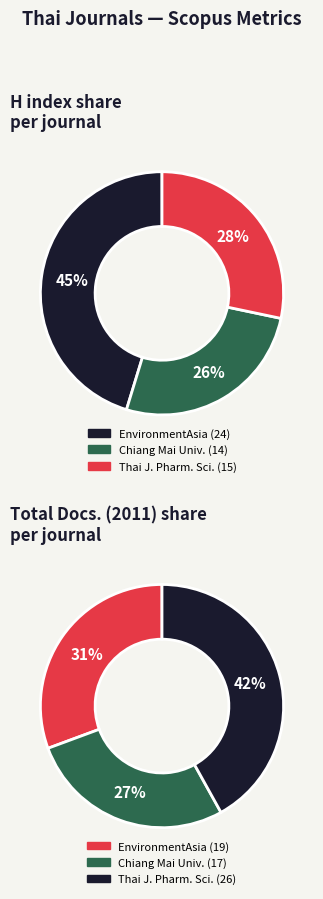

To the nearest percent, what is the difference between the largest and smallest slice percentages?

15%